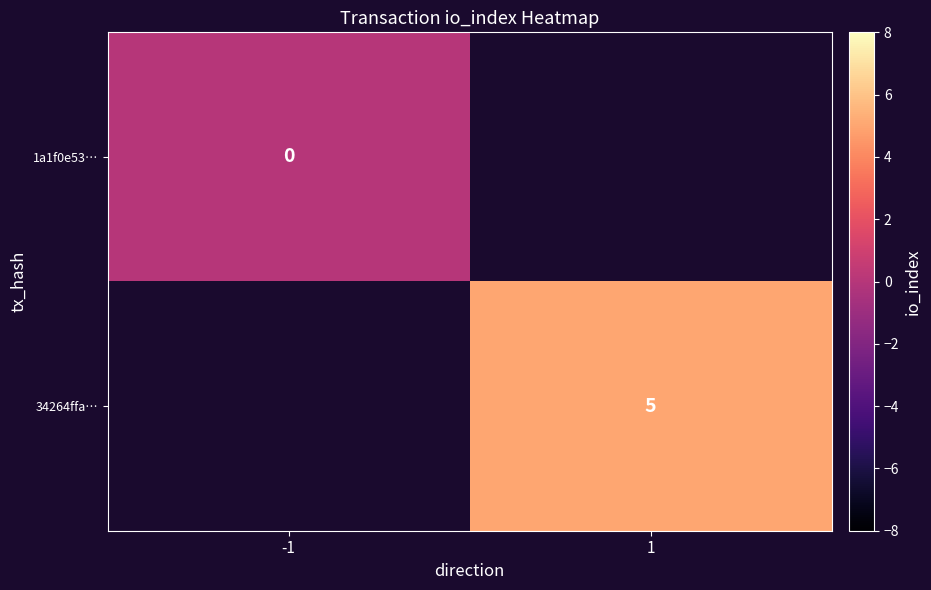

Is it true that 34264ffa… equals 7 at 1?

False